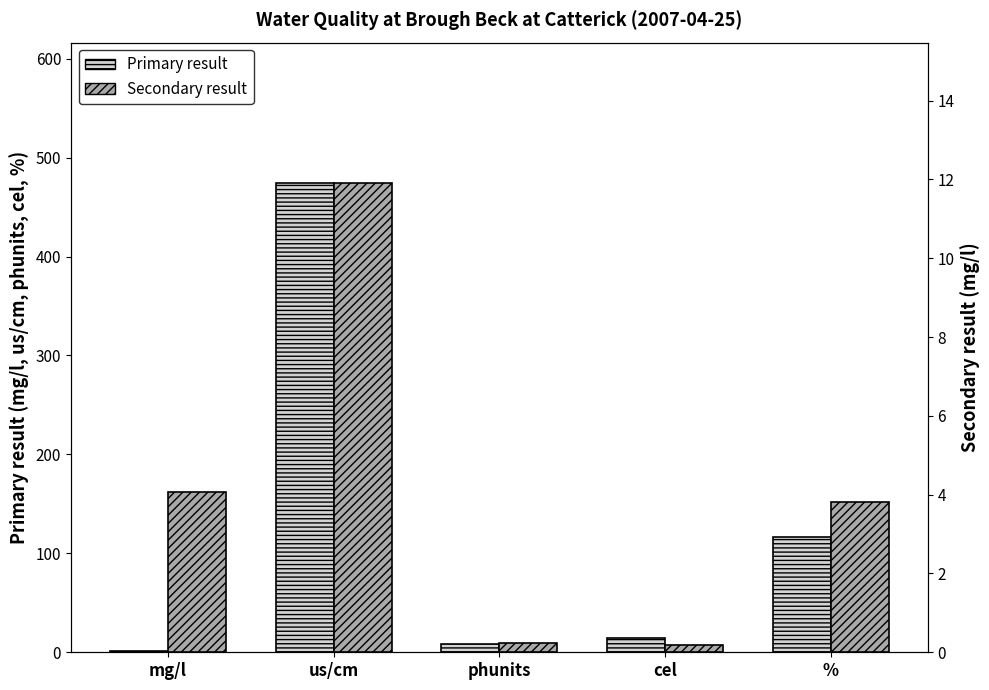

List the labels in order of Secondary result value, smallest first.

cel, phunits, %, mg/l, us/cm